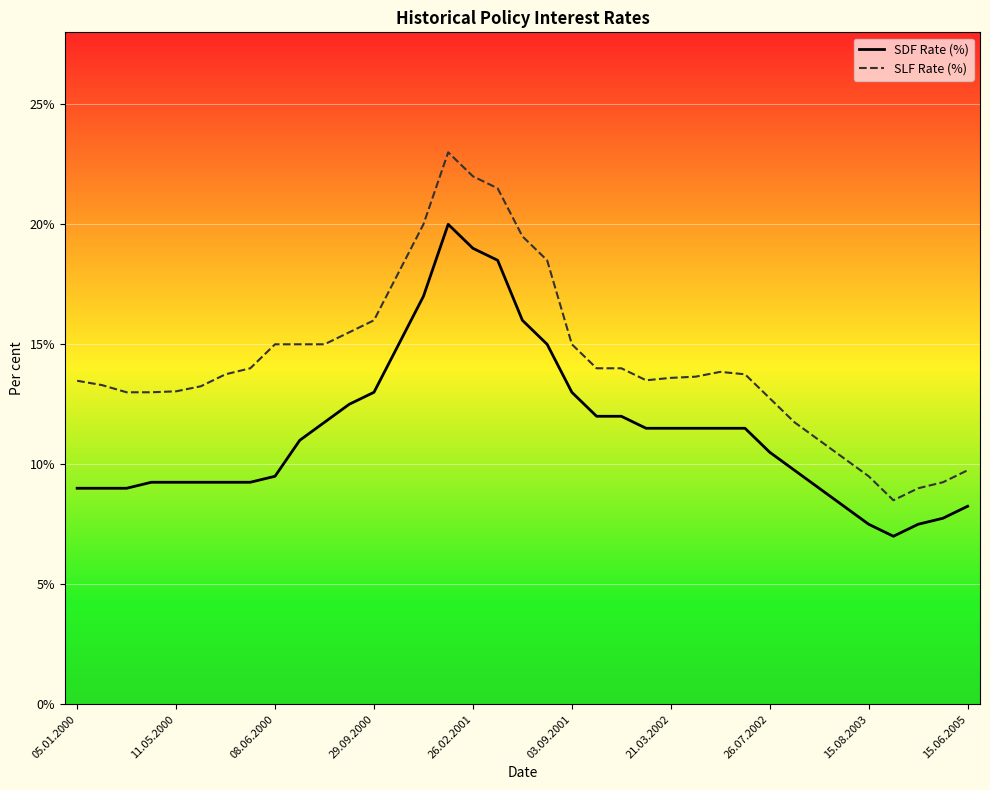

Which series has the largest range (max minus min)?

SLF Rate (%)